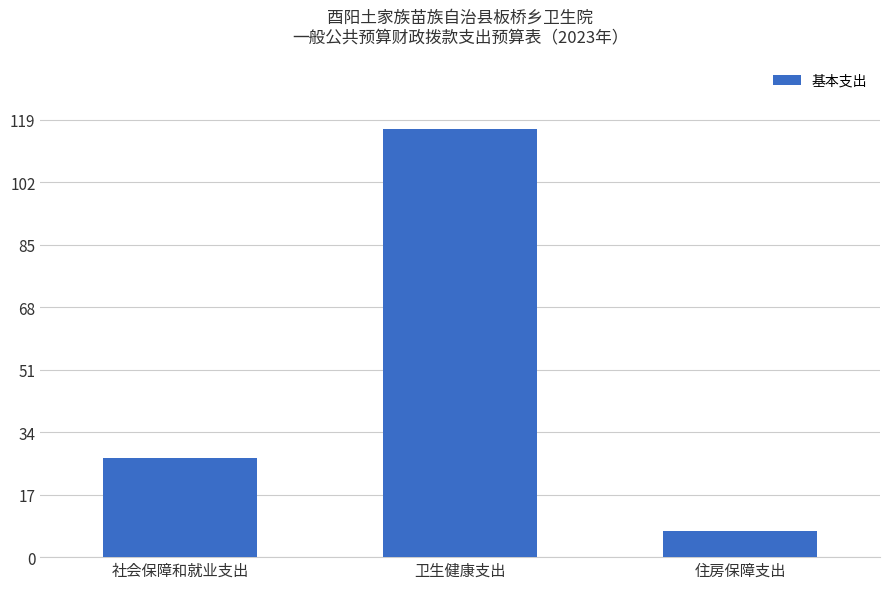

At which label does the data first exceed 27?

社会保障和就业支出